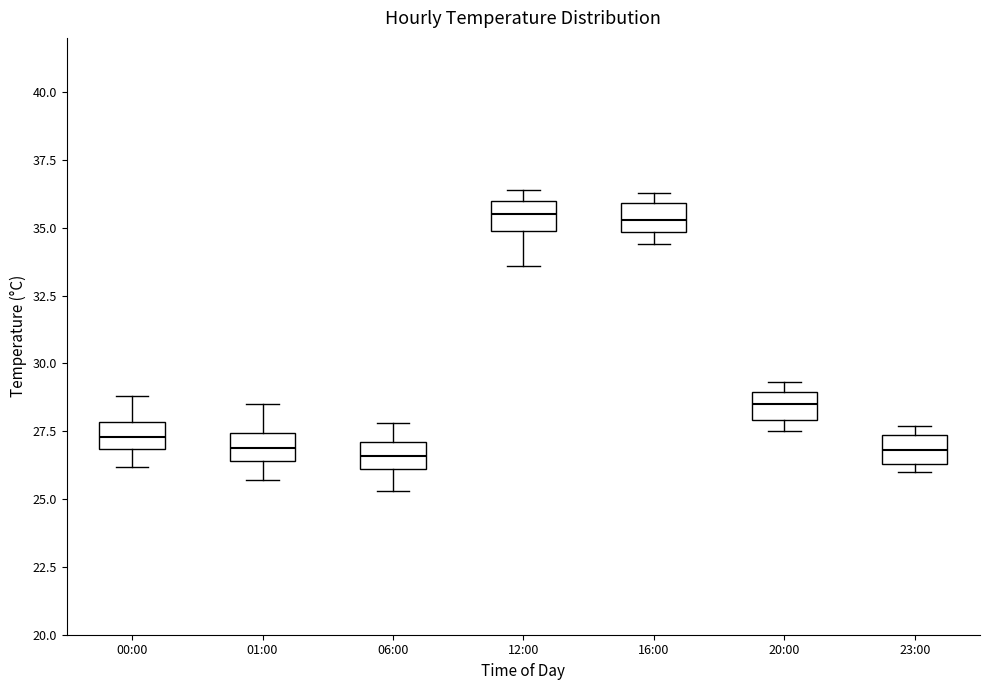

Reading left to right, transcribe this box plot: for each box, give where its median line is, the range the box spans, and where its two whiskers end, as read against the y-axis. The values are not printed on the chart, so give them approximately, as read against the axis.

00:00: median 27.5, box 27.0 to 28.0, whiskers 26.0 to 29.0
01:00: median 27.0, box 26.5 to 27.5, whiskers 25.5 to 28.5
06:00: median 26.5, box 26.0 to 27.0, whiskers 25.5 to 28.0
12:00: median 35.5, box 35.0 to 36.0, whiskers 33.5 to 36.5
16:00: median 35.5, box 35.0 to 36.0, whiskers 34.5 to 36.5
20:00: median 28.5, box 28.0 to 29.0, whiskers 27.5 to 29.5
23:00: median 27.0, box 26.5 to 27.5, whiskers 26.0 to 27.5 (just above the box's upper edge)